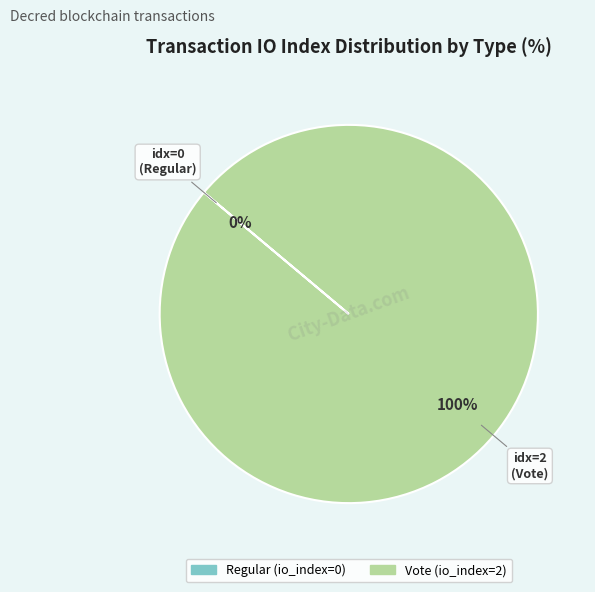

Rank the categories by value from highest to lowest.

Vote, Regular